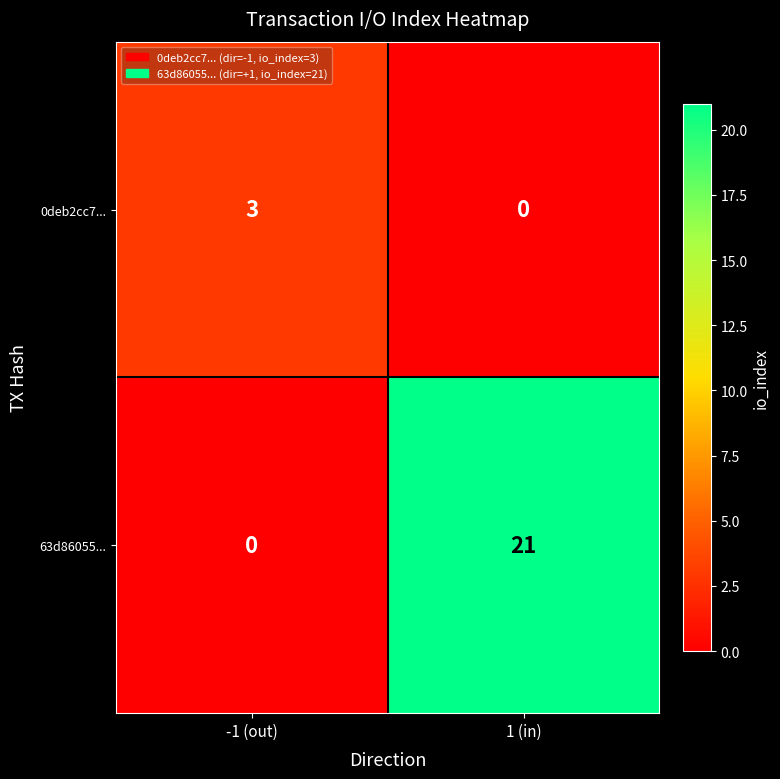

Reading left to right, transcribe all the data shown in this chart.

0deb2cc7...: -1 (out)=3	1 (in)=0
63d86055...: -1 (out)=0	1 (in)=21